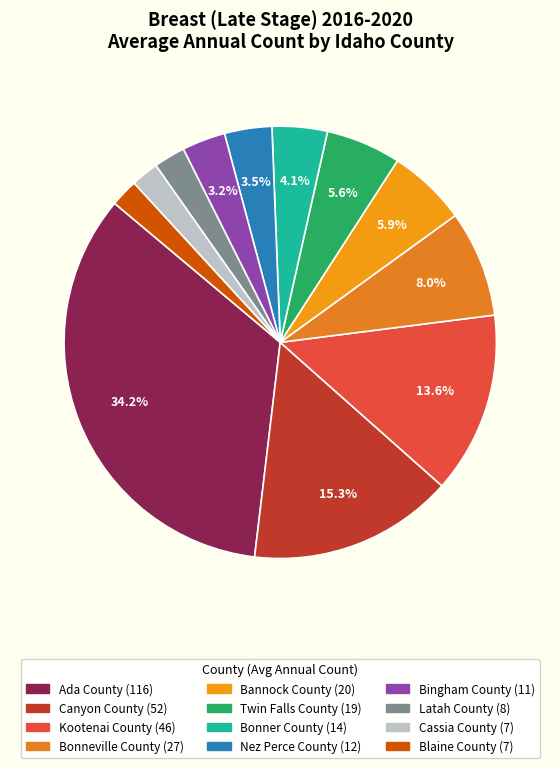

To the nearest percent, what is the difference between the largest and smallest slice percentages?

32%